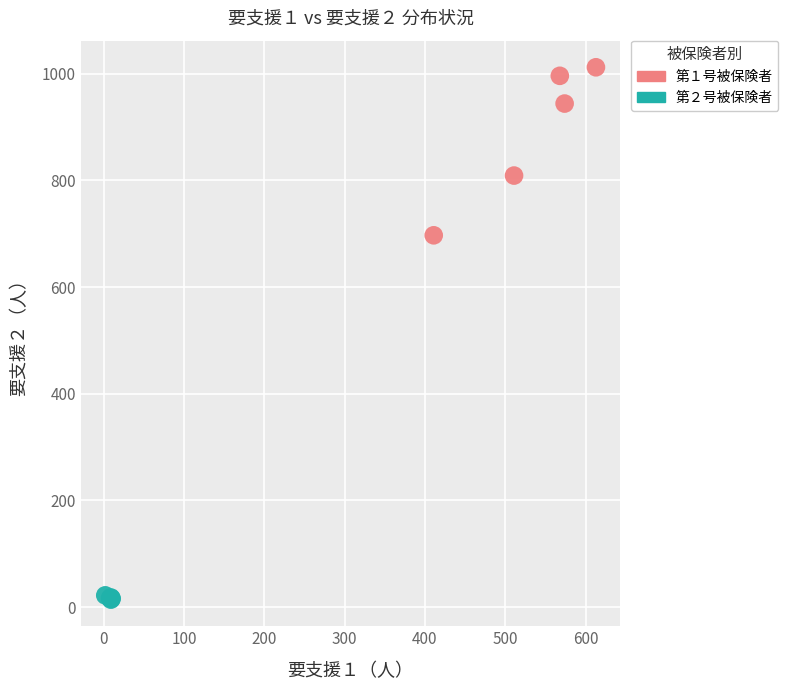

Which series contains the lowest Y value?

第２号被保険者